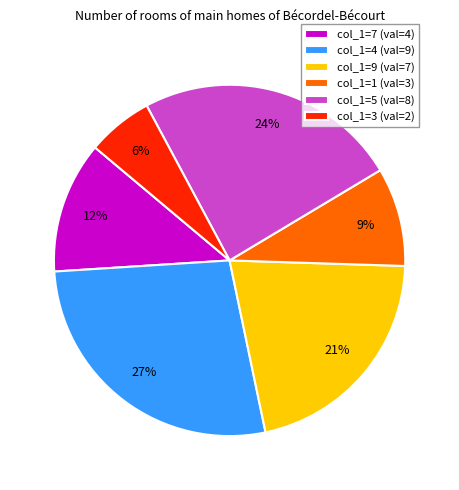

What is the ratio of the value at col_1=7 (val=4) to the value at col_1=5 (val=8)?

0.5